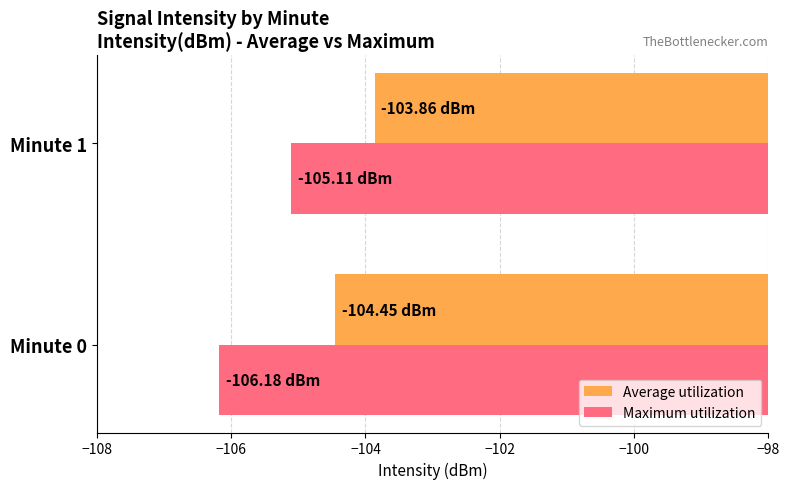

Rank the categories by Maximum utilization value from highest to lowest.

Minute 1, Minute 0